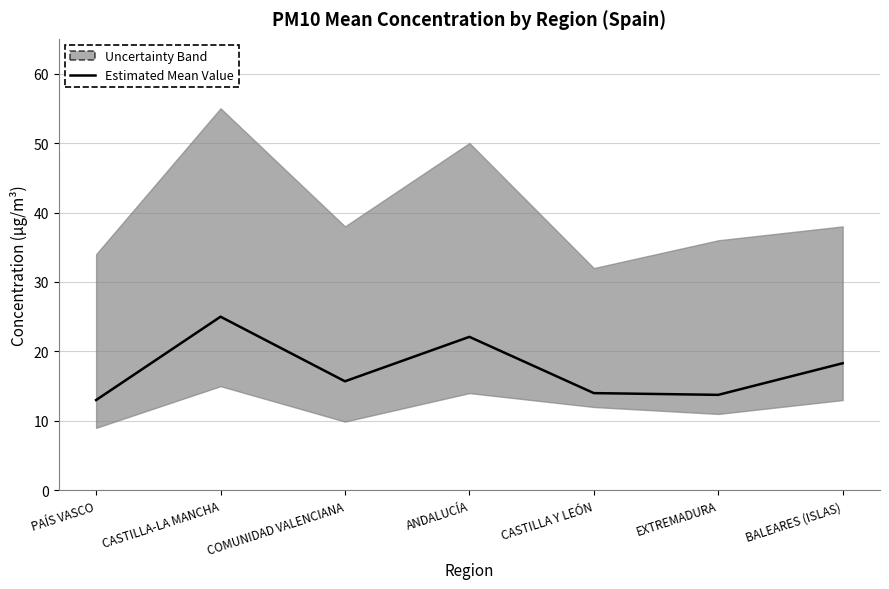

Reading left to right, extract all data points from this chart.

PAÍS VASCO=13.0	CASTILLA-LA MANCHA=25.0	COMUNIDAD VALENCIANA=15.7	ANDALUCÍA=22.1	CASTILLA Y LEÓN=14.0	EXTREMADURA=13.8	BALEARES (ISLAS)=18.3